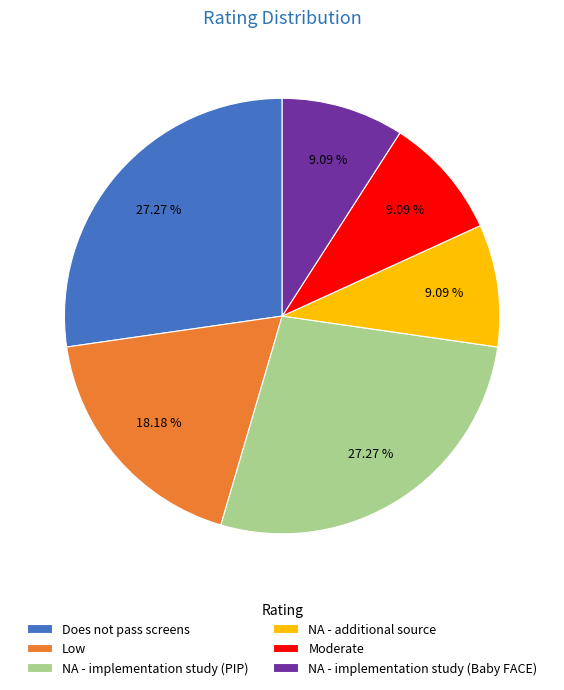

Between Does not pass screens and Low, which is larger?

Does not pass screens